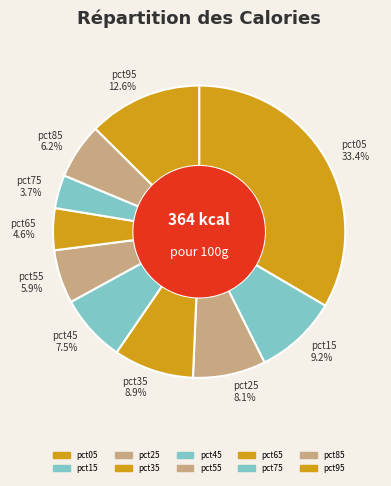

Which has a higher value, pct95 or pct55?

pct95